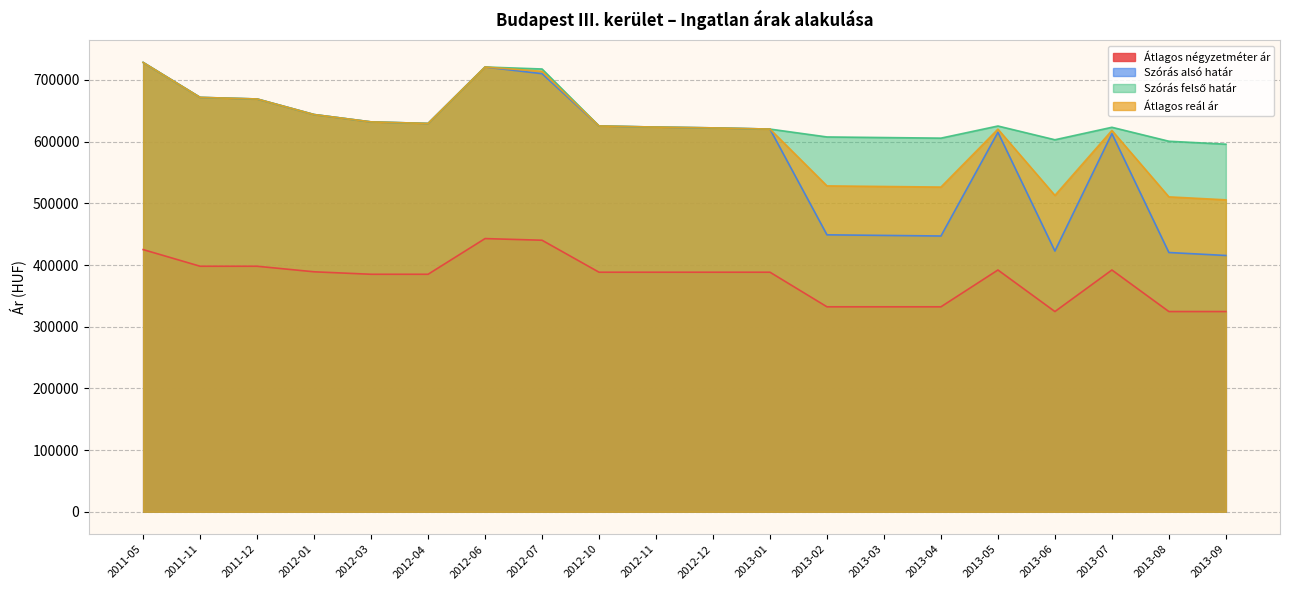

What is the value of the Szórás felső határ point at the 20th from the left?

595866